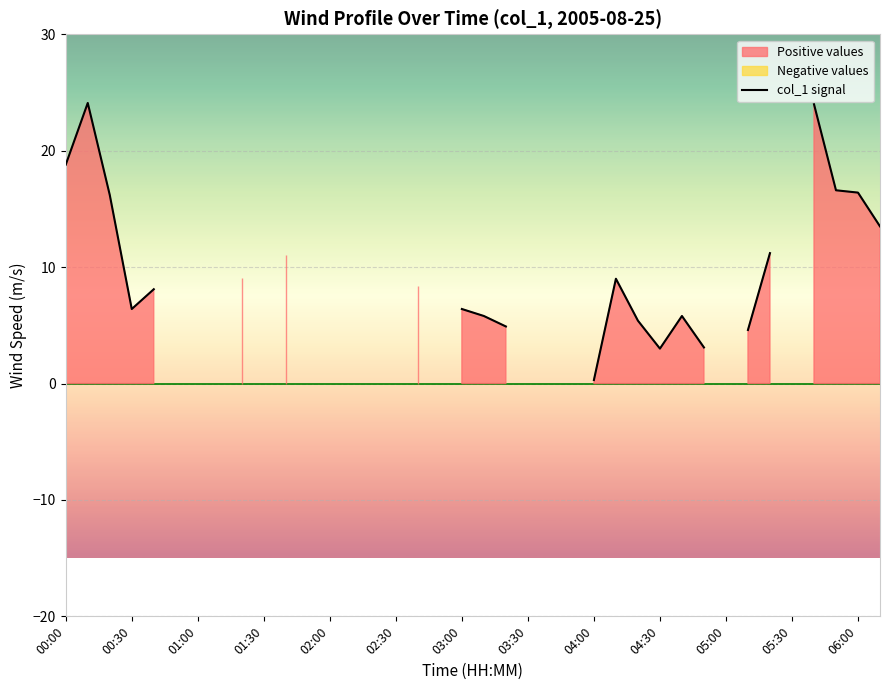

What is the maximum value shown in the chart?

24.1